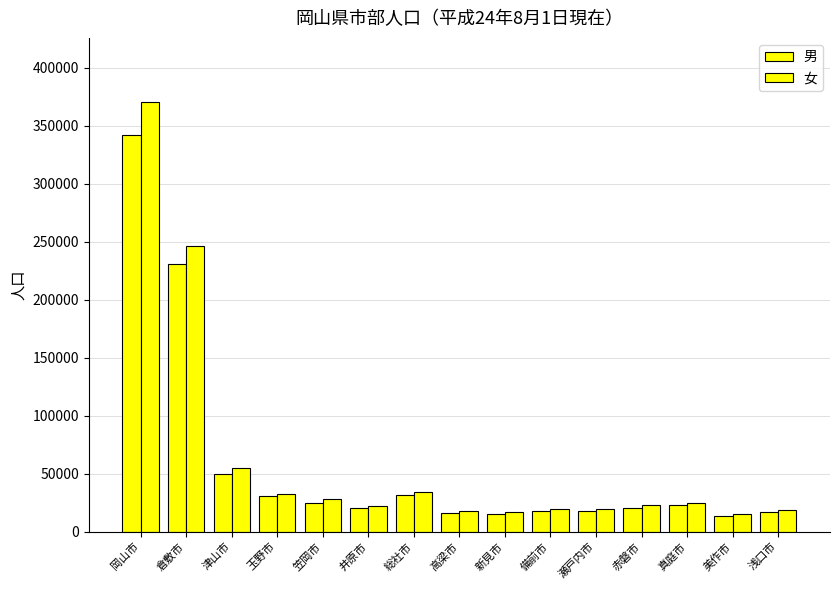

How many categories are shown in the chart?

15